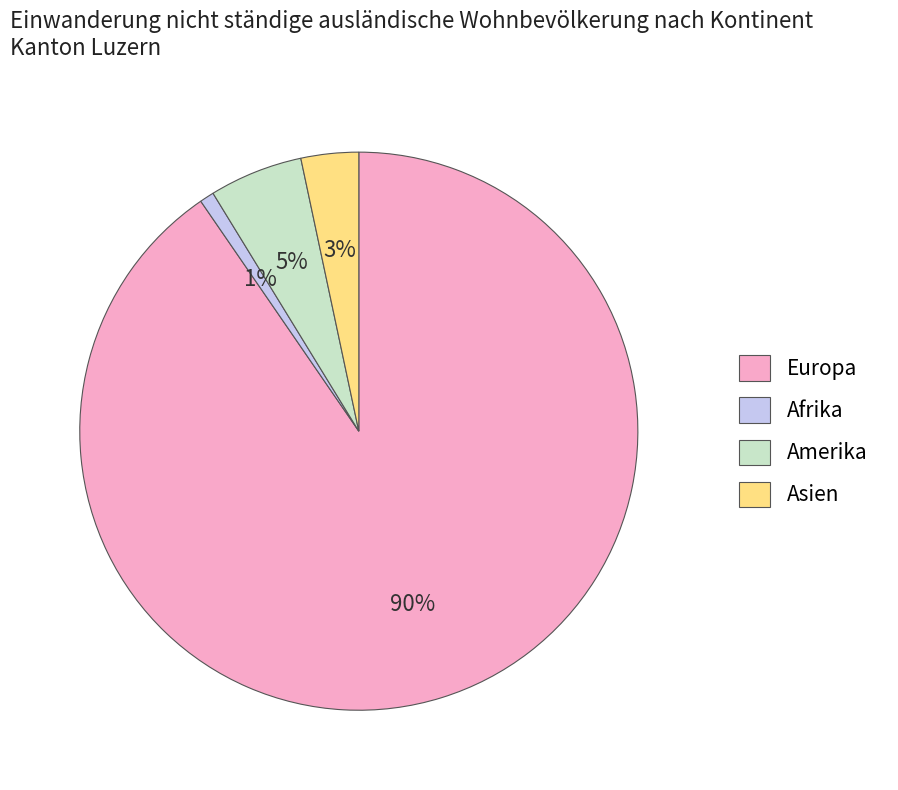

What is the smallest slice in the pie chart?

Afrika